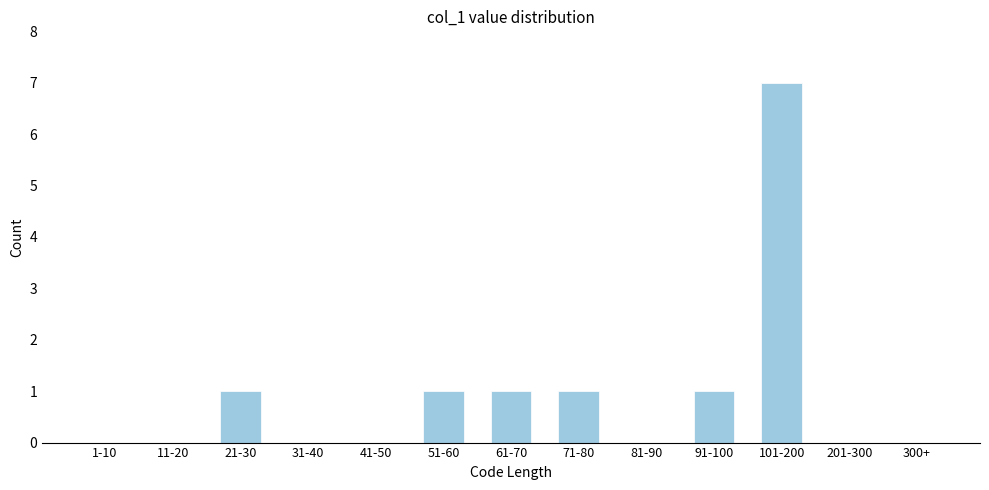

Reading left to right, what are all the values shown in this chart?

1-10=0	11-20=0	21-30=1	31-40=0	41-50=0	51-60=1	61-70=1	71-80=1	81-90=0	91-100=1	101-200=7	201-300=0	300+=0